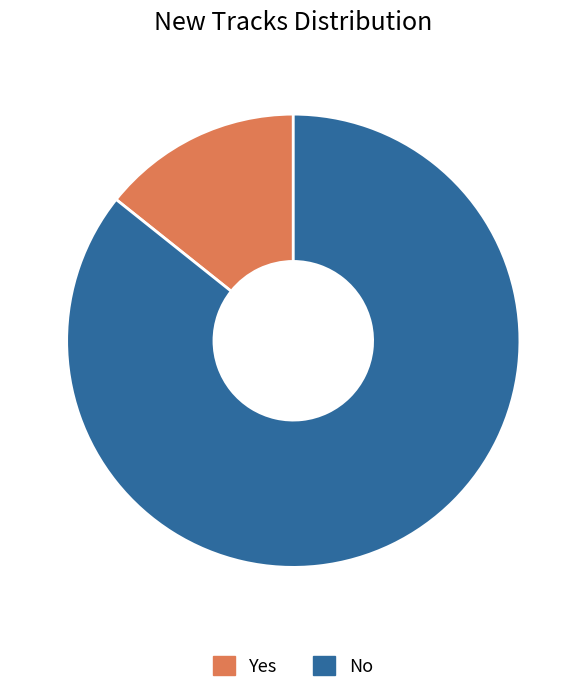

What is the ratio of the value at Yes to the value at No?

0.2